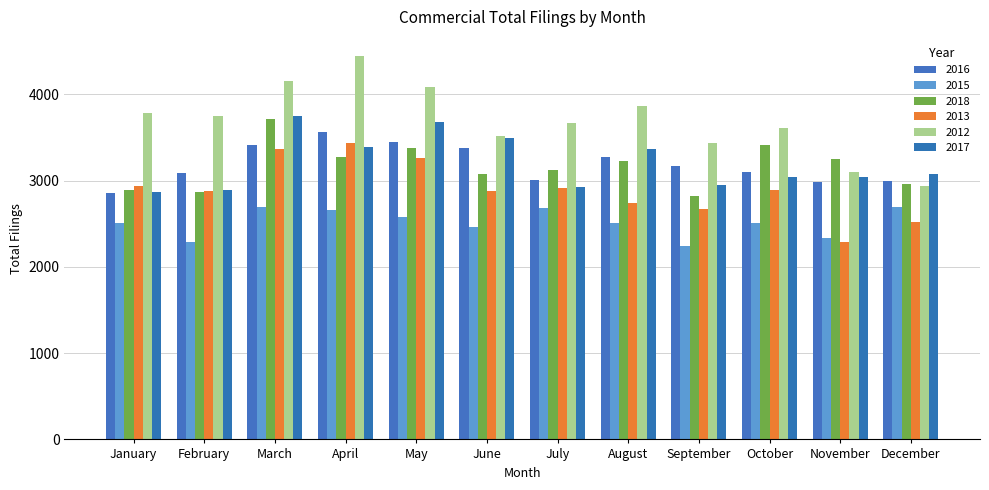

What is the value of the 2017 bar at the 5th from the left?

3682